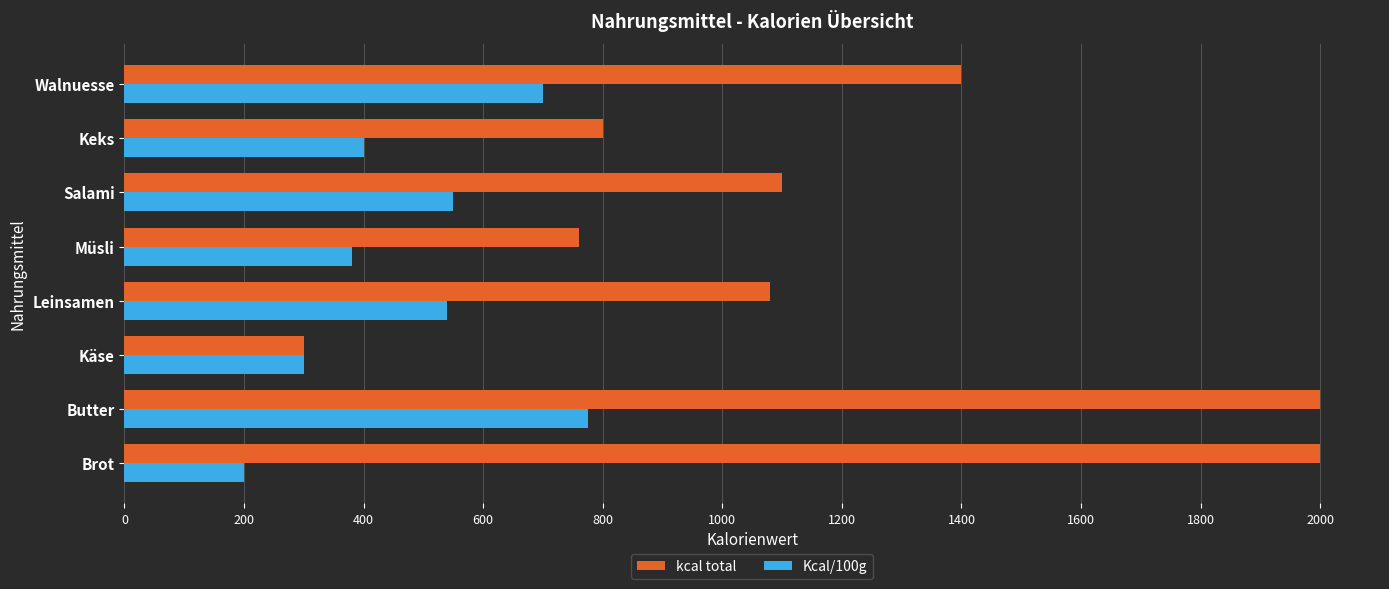

What is the difference between the maximum and minimum values in the kcal total series?

1700